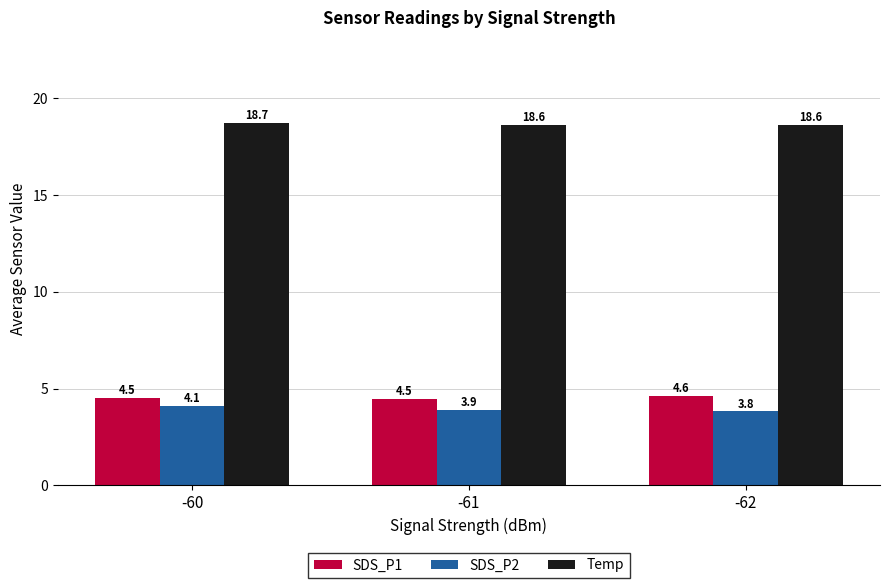

Are the bars horizontal?

No